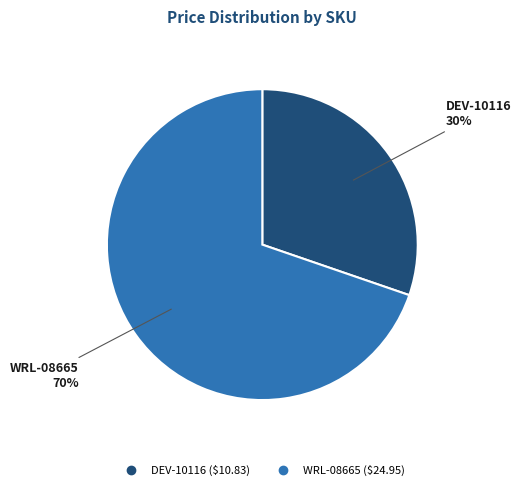

Do WRL-08665 and DEV-10116 together represent more than half of the pie?

Yes